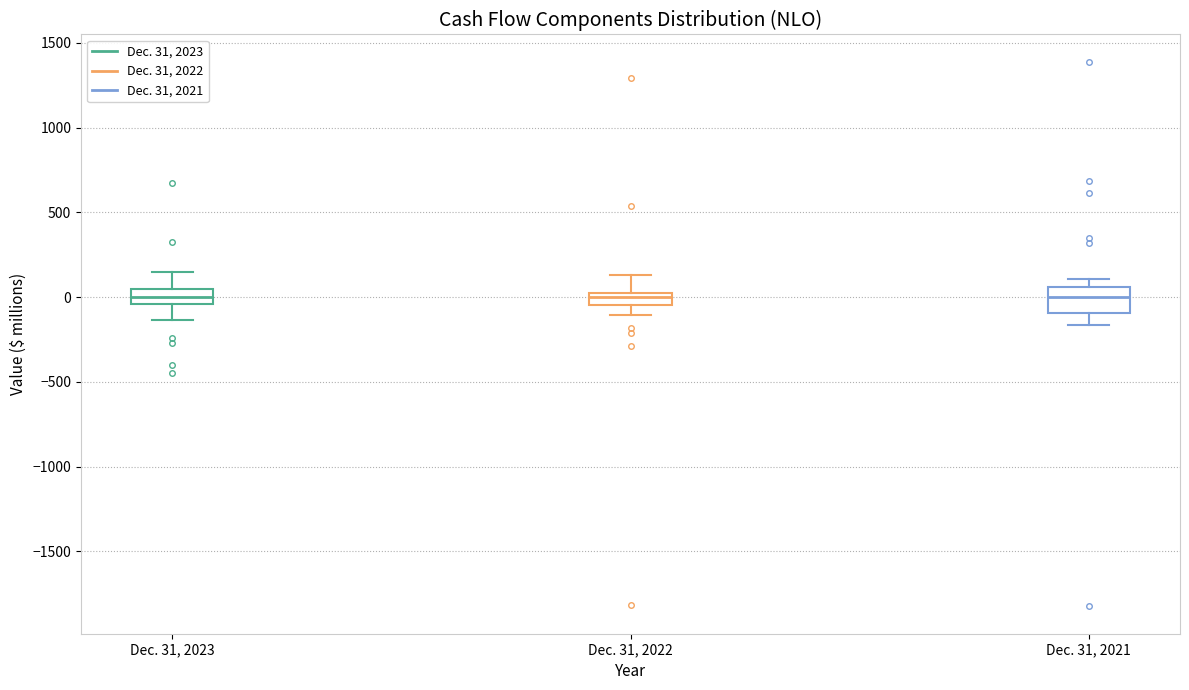

Comparing the boxes themselves (not the whiskers), which one is the tallest?

Dec. 31, 2021